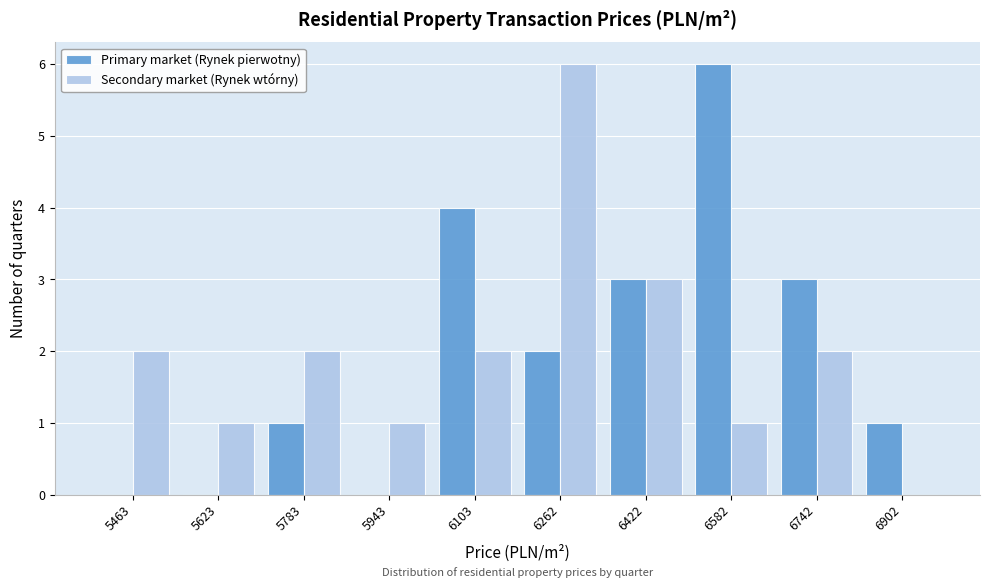

What is the height of the Secondary market (Rynek wtórny) bar covering 6020 to 6180 on the x-axis? Neither the bar edges nor the heights are printed on the chart, so give them approximately, as read against the axes.

2